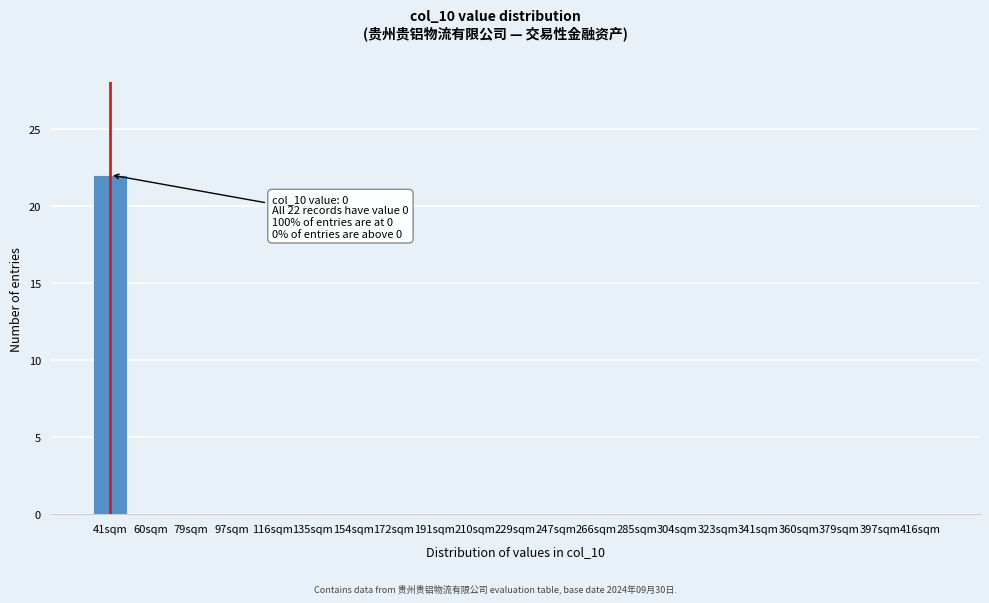

Reading left to right, what are all the values shown in this chart?

41sqm=22	60sqm=0	79sqm=0	97sqm=0	116sqm=0	135sqm=0	154sqm=0	172sqm=0	191sqm=0	210sqm=0	229sqm=0	247sqm=0	266sqm=0	285sqm=0	304sqm=0	323sqm=0	341sqm=0	360sqm=0	379sqm=0	397sqm=0	416sqm=0